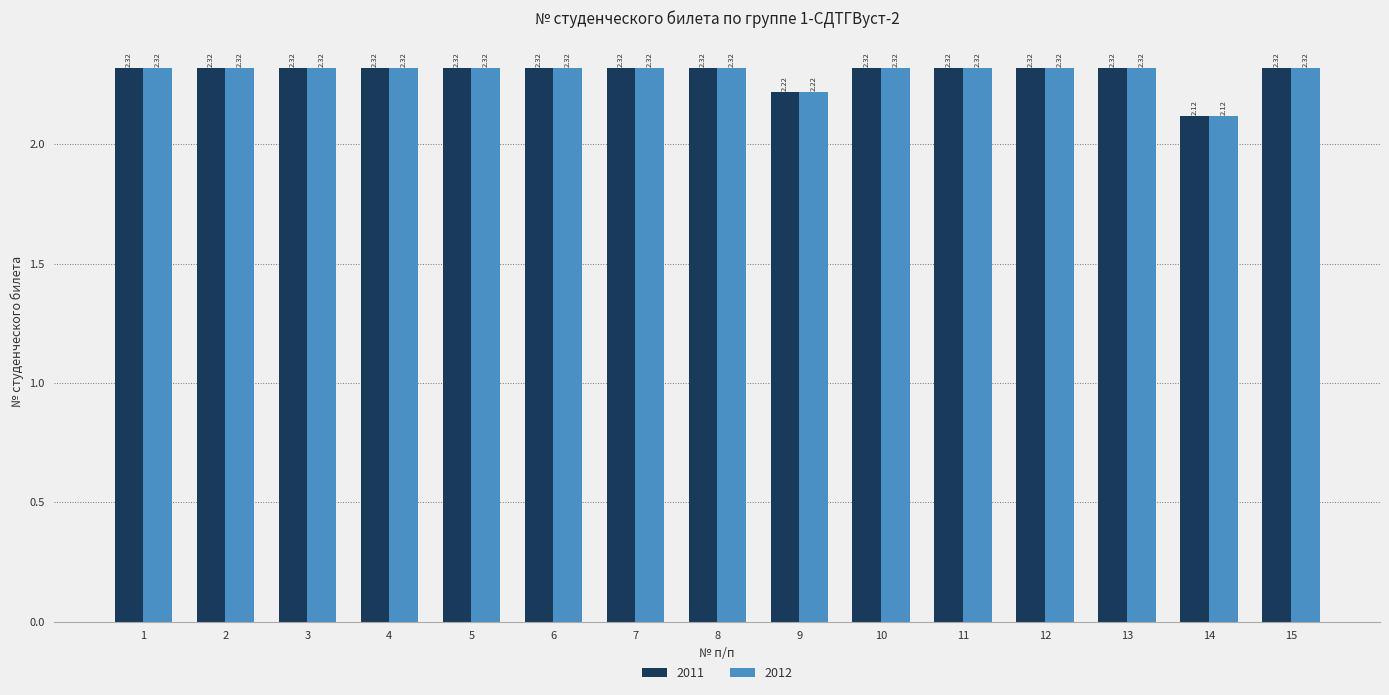

Count the 2011 values in the range 2 to 3.

15